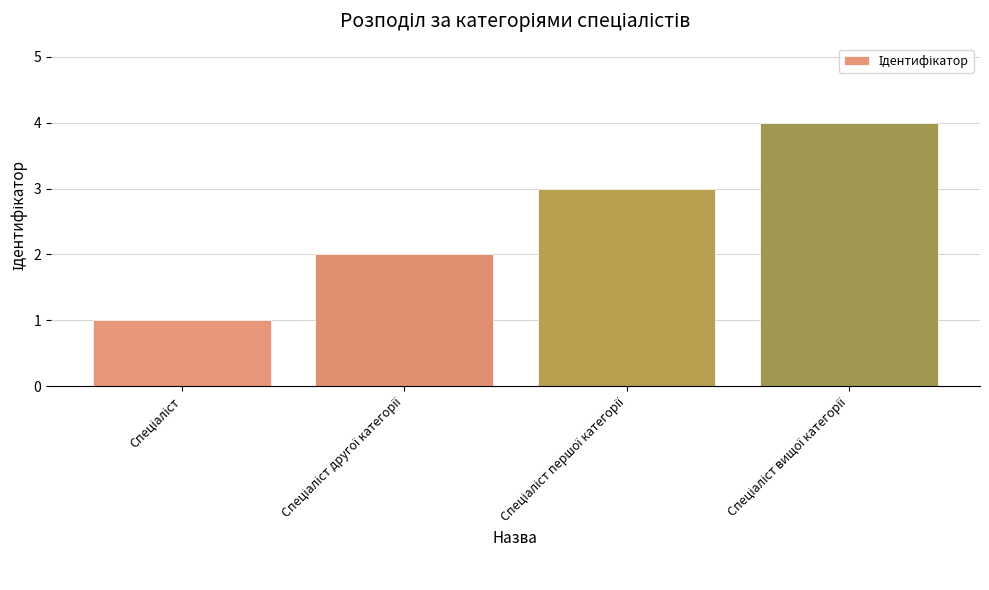

What is the value of the 1st bar from the left?

1